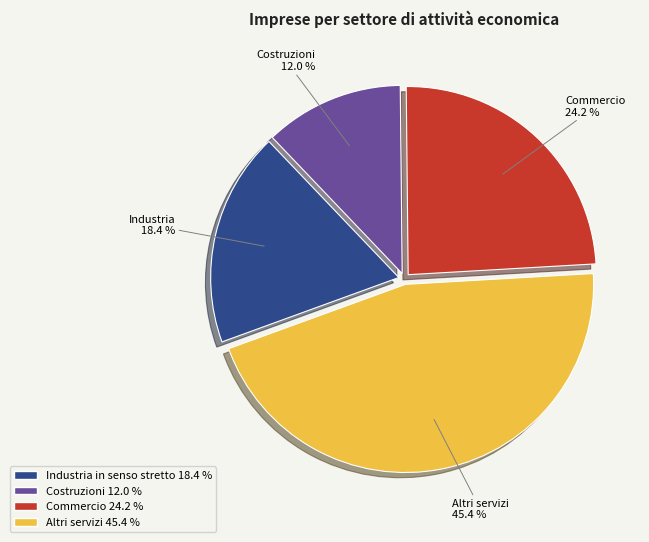

Is there a majority slice in this chart?

No